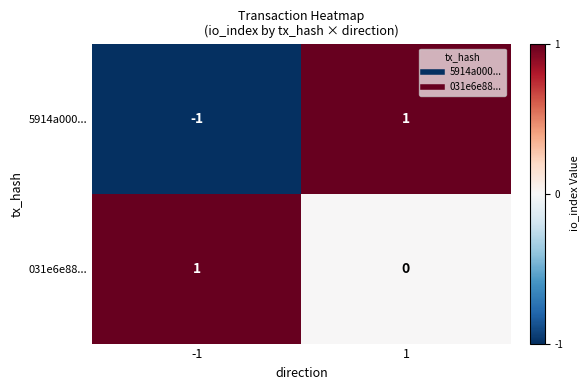

Rank the series by their average value, from lowest to highest.

5914a000..., 031e6e88...